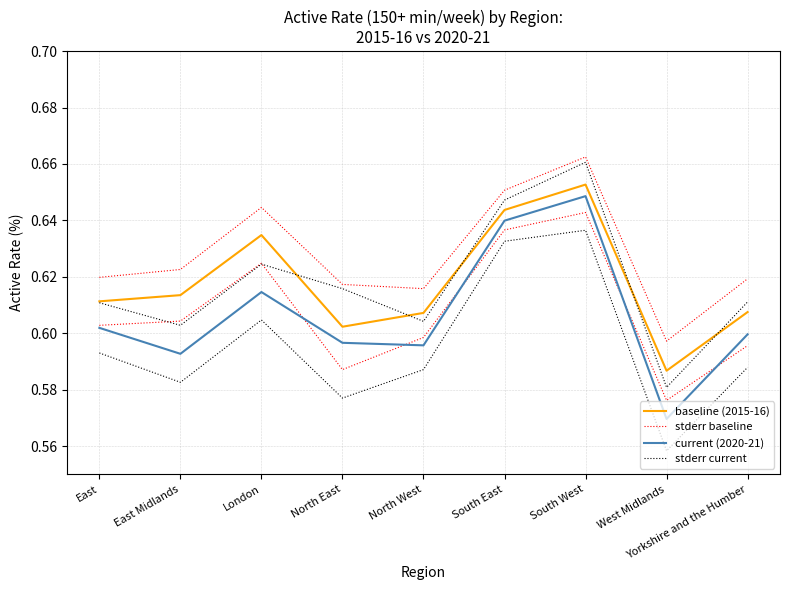

At how many categories does at least one series exceed 0?

9